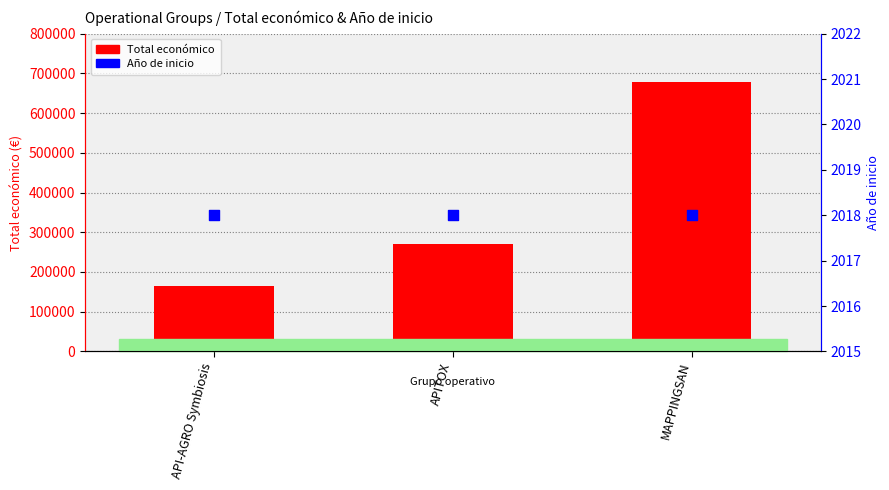

At which category is the sum across all series the highest?

MAPPINGSAN